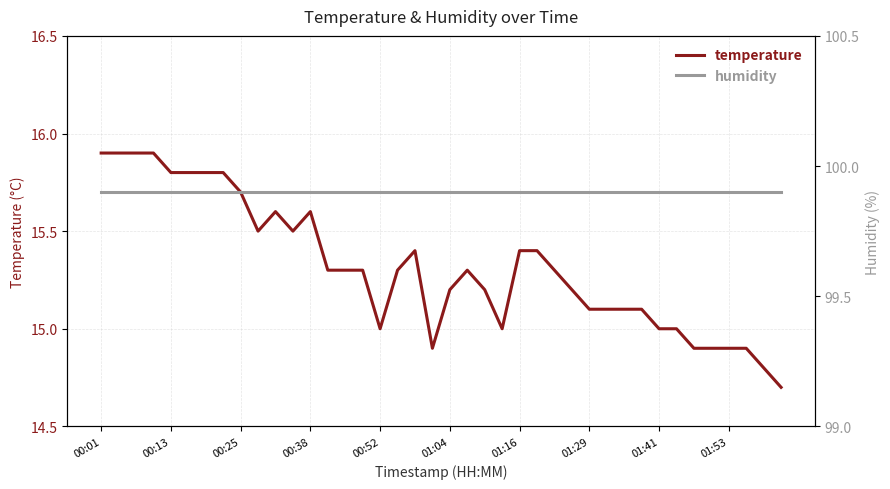

Count the number of categories in the chart.

40